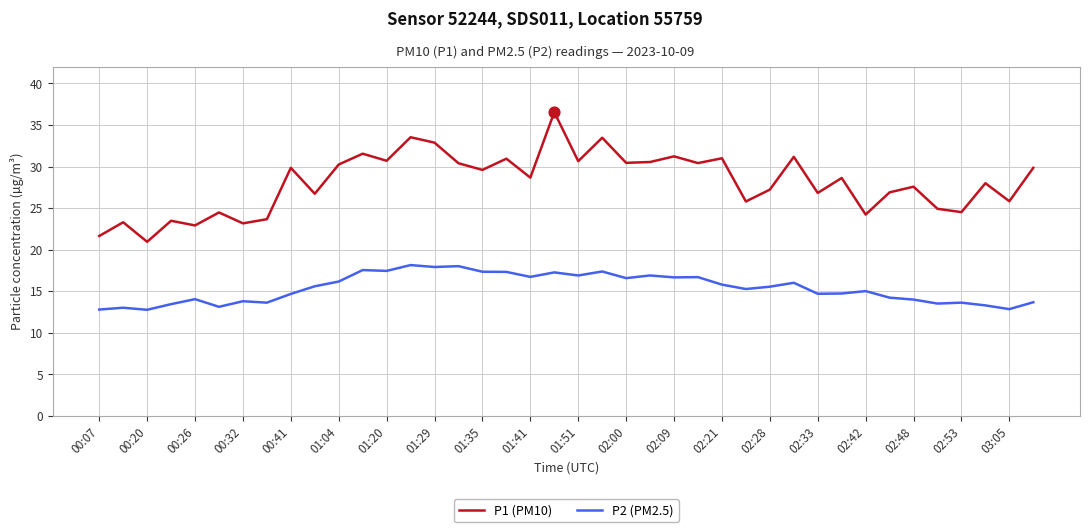

Which series has the largest range (max minus min)?

P1 (PM10)